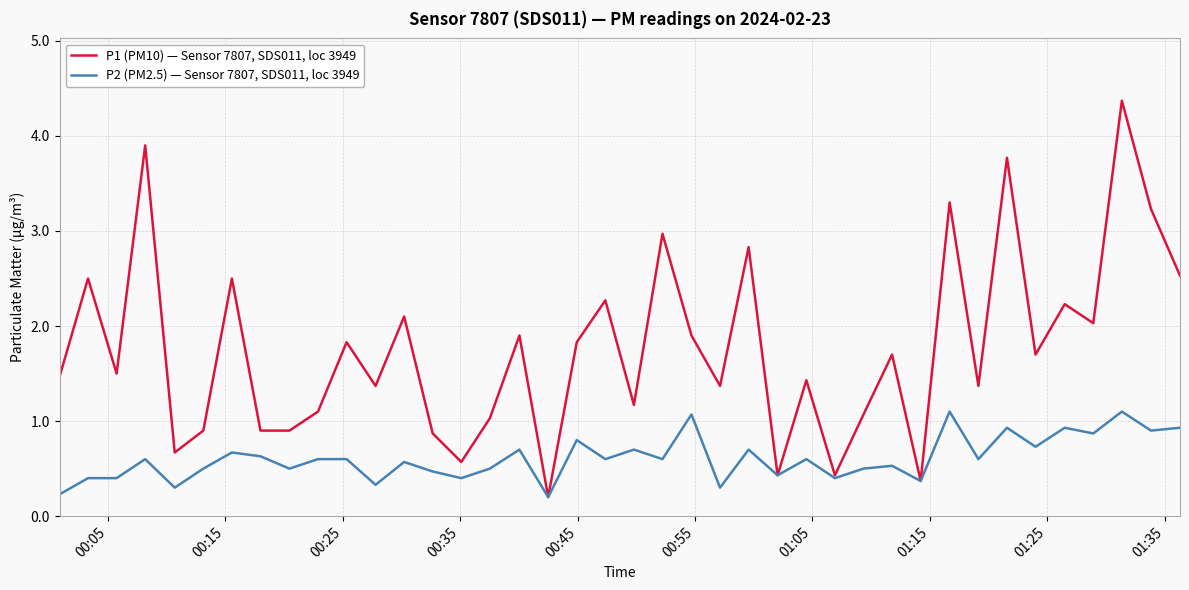

Which series has the largest total across all categories?

P1 (PM10) — Sensor 7807, SDS011, loc 3949